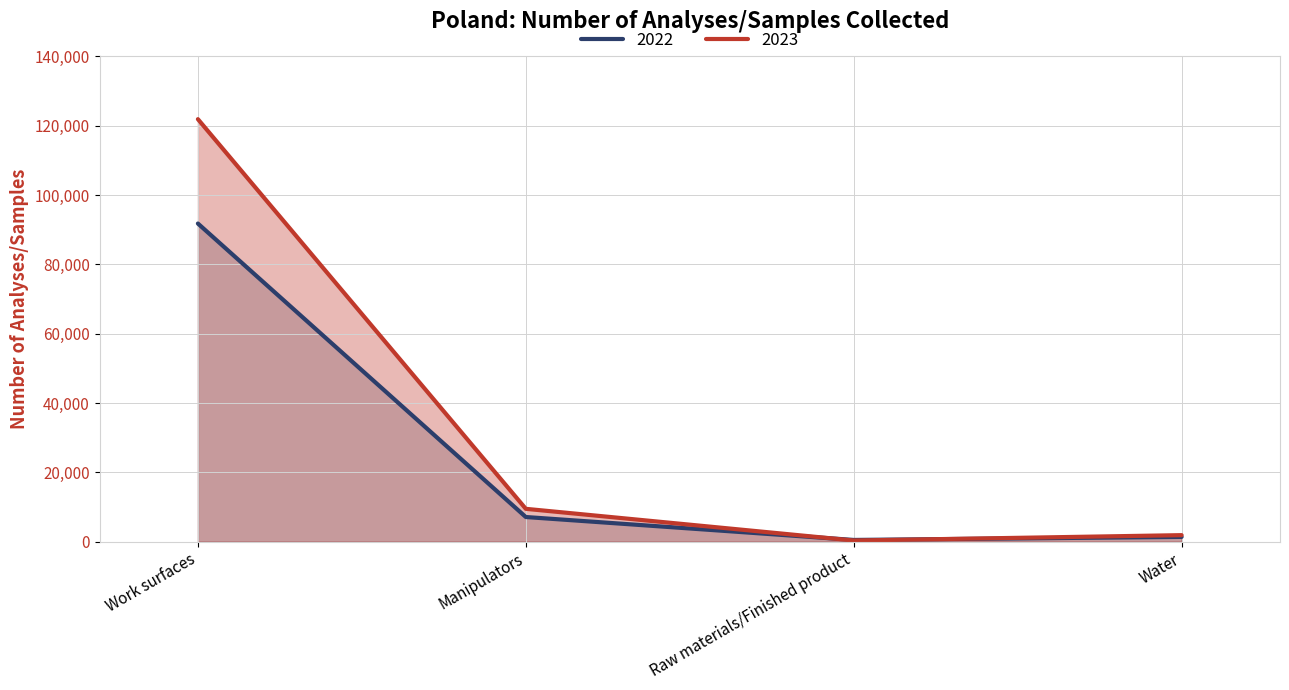

Rank the series by their average value, from highest to lowest.

2023, 2022